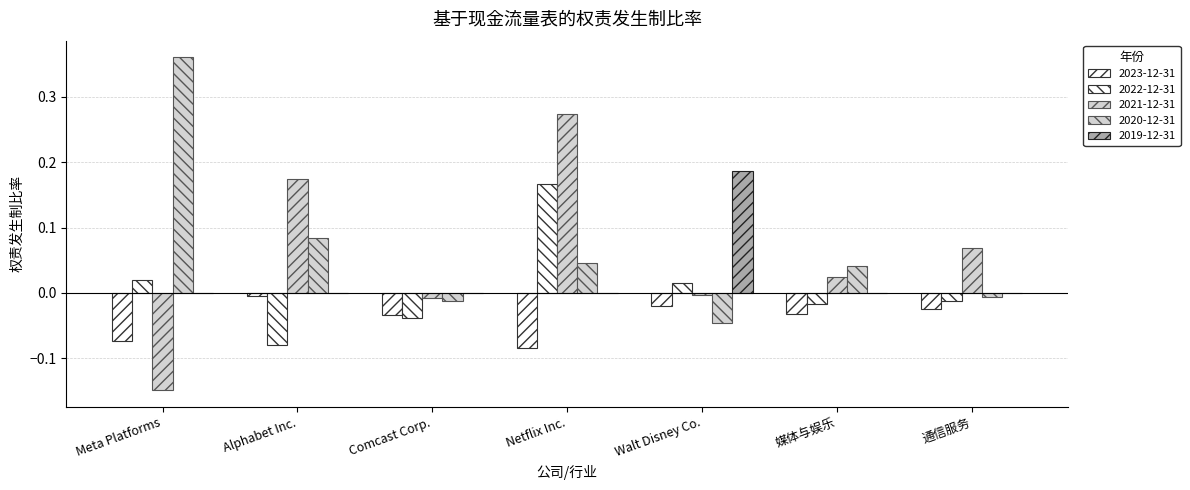

Are the bars grouped side by side (vs. stacked)?

Yes